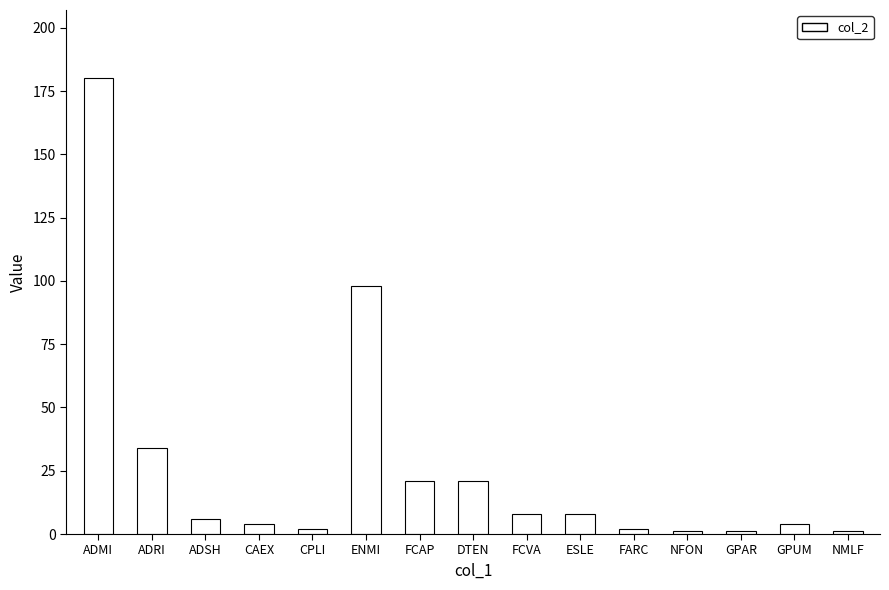

What is the change in value from ADMI to NFON?

-179